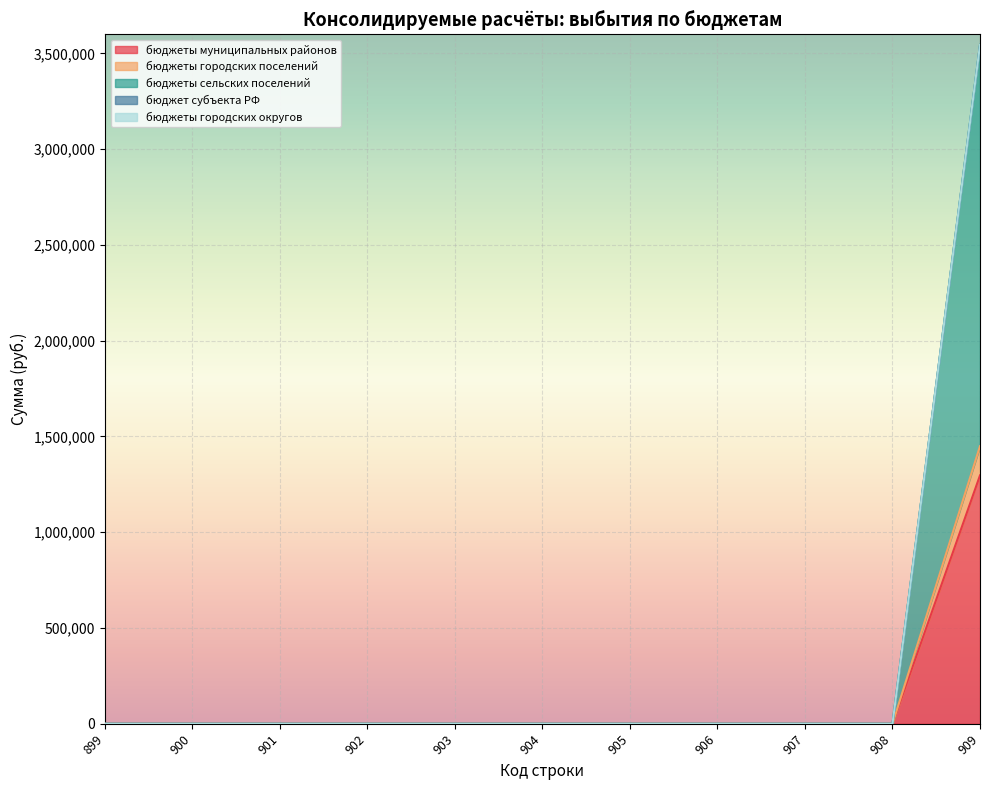

True or false: бюджеты городских поселений has more than 1 points higher than both neighbors.

False